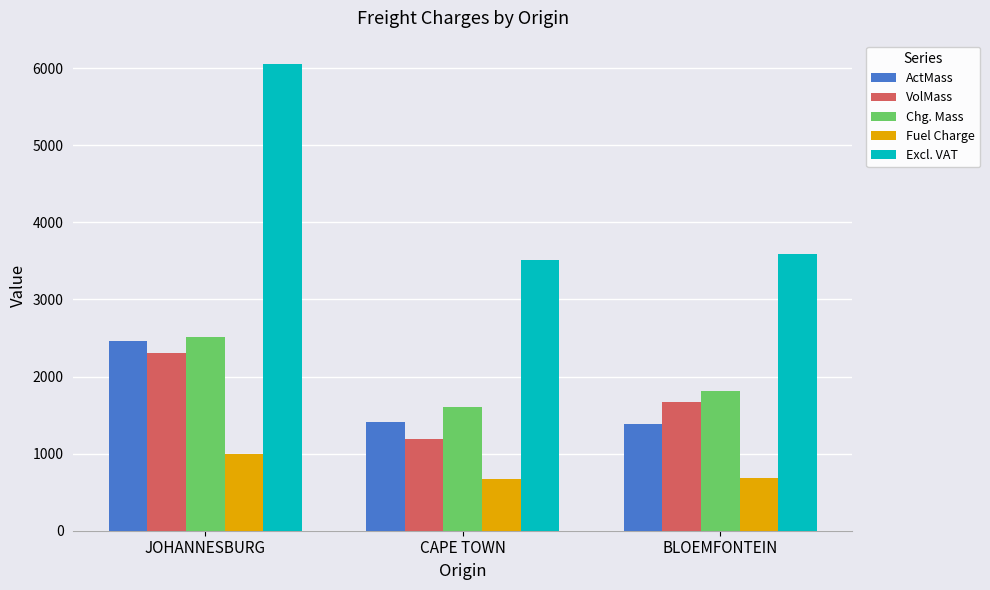

What is the highest value of the Chg. Mass series?

2509.0